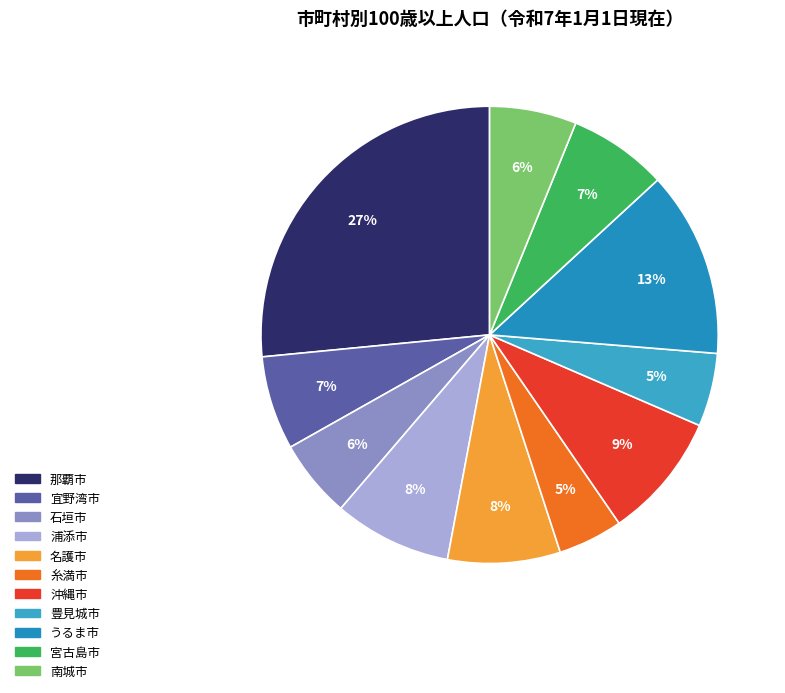

To the nearest percent, what percentage of the pie is 那覇市?

27%